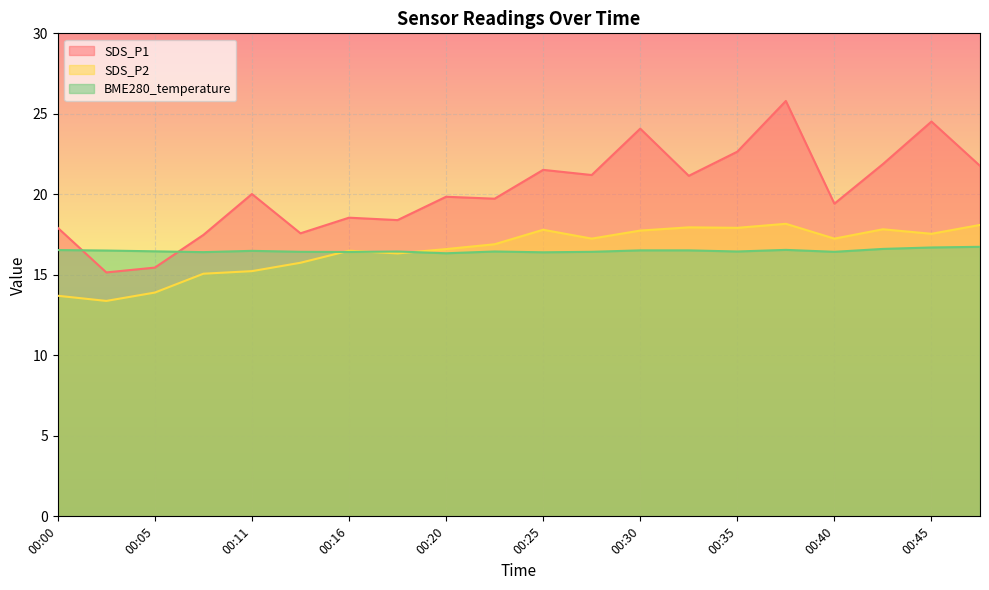

Where is SDS_P1 nearest to the value 20?

00:11